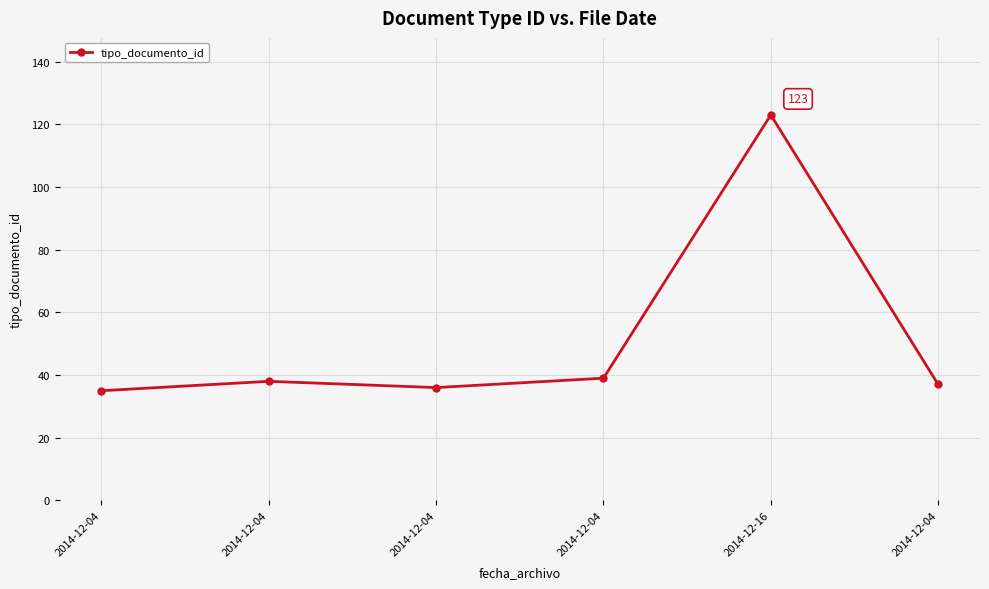

What is the greatest value displayed?

123